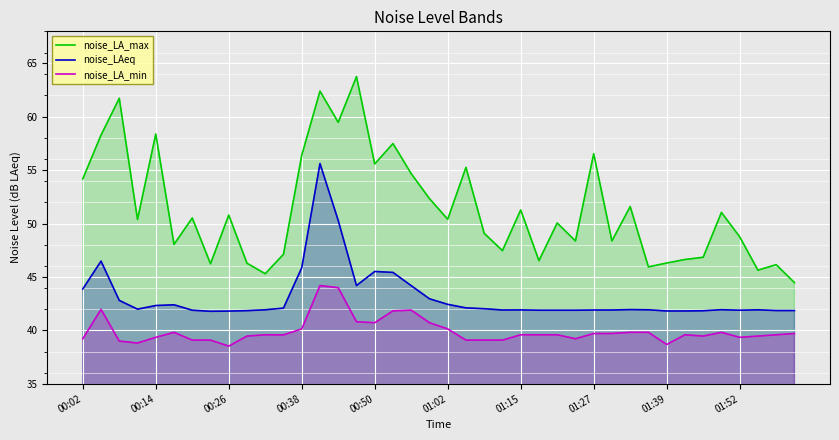

What is the difference between the maximum and second lowest values in the noise_LA_min series?

5.5